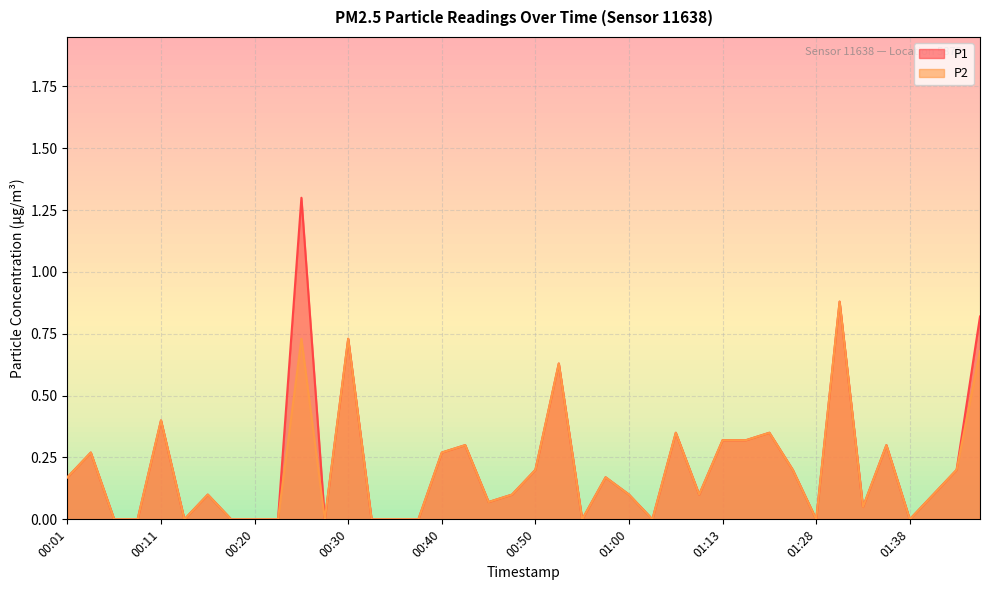

The P2 series shows 0.0 at 00:13. True or false?

True